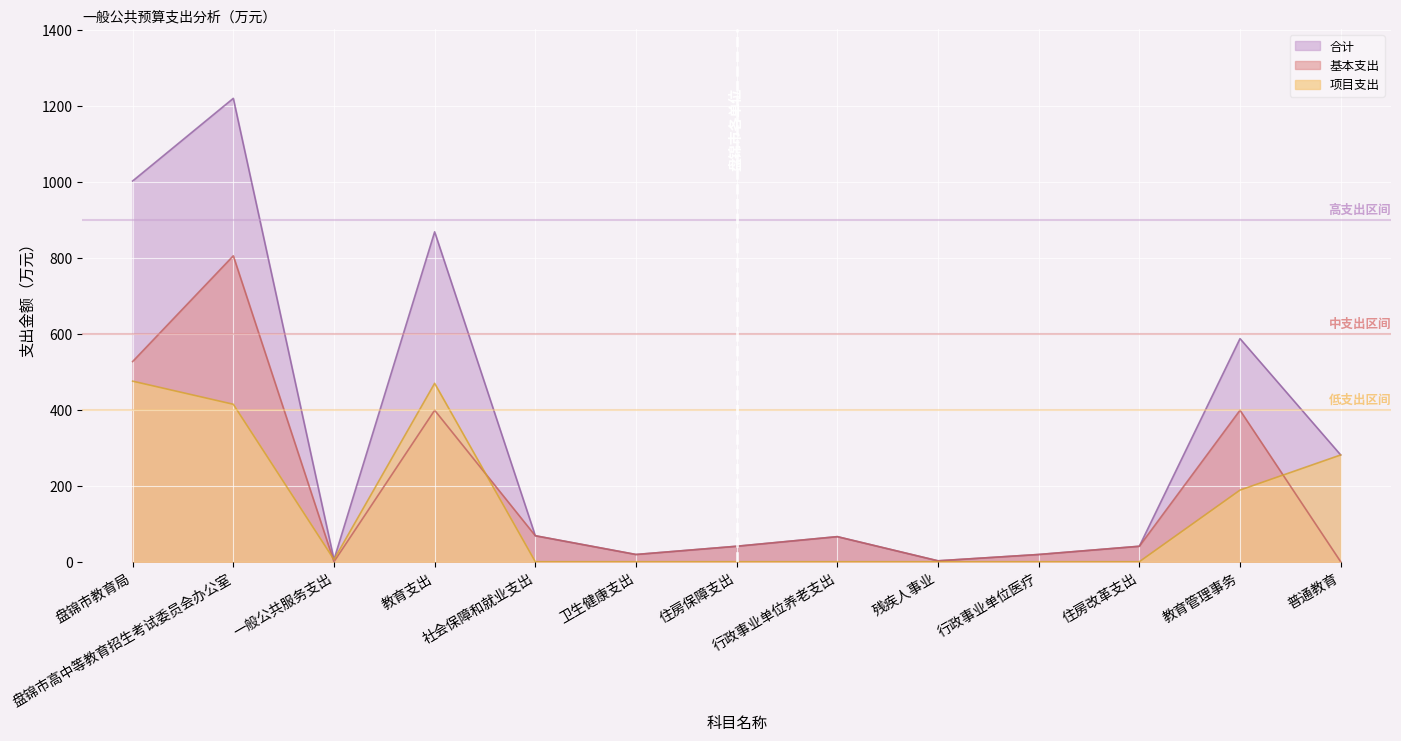

What is the label of the 6th point from the right?

行政事业单位养老支出